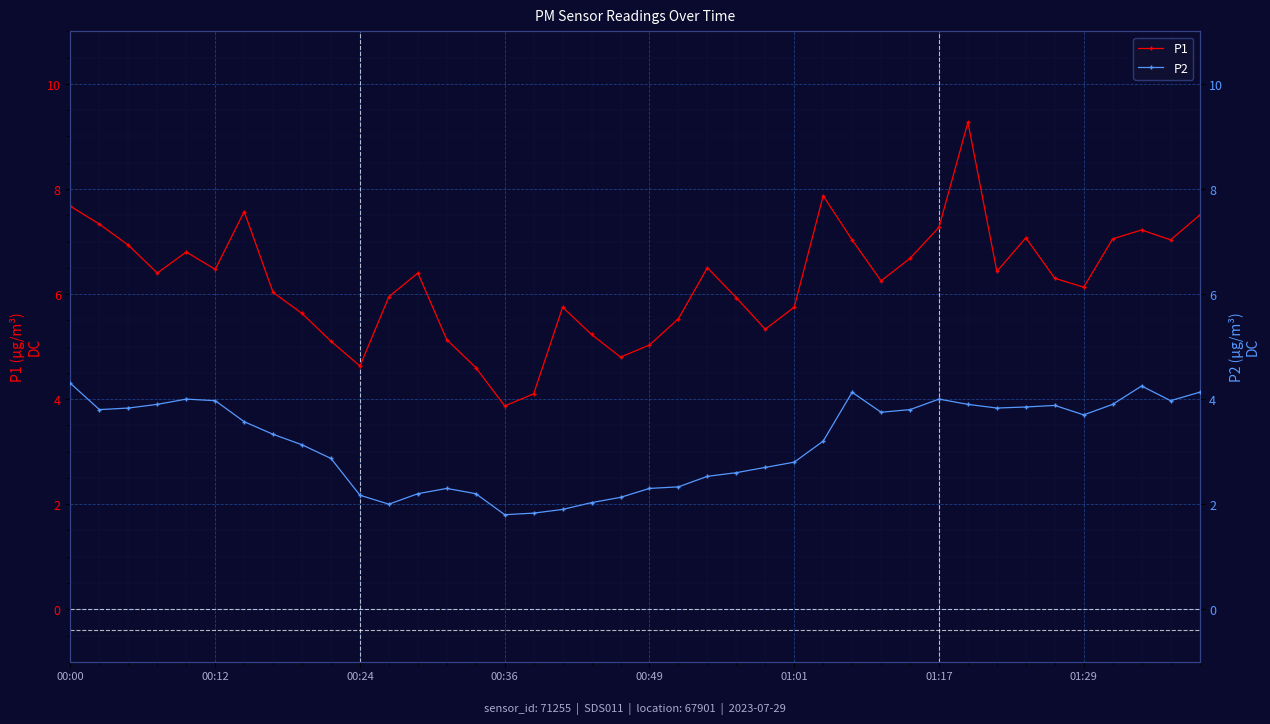

What is the value of the P2 point at the 5th from the left?

4.0